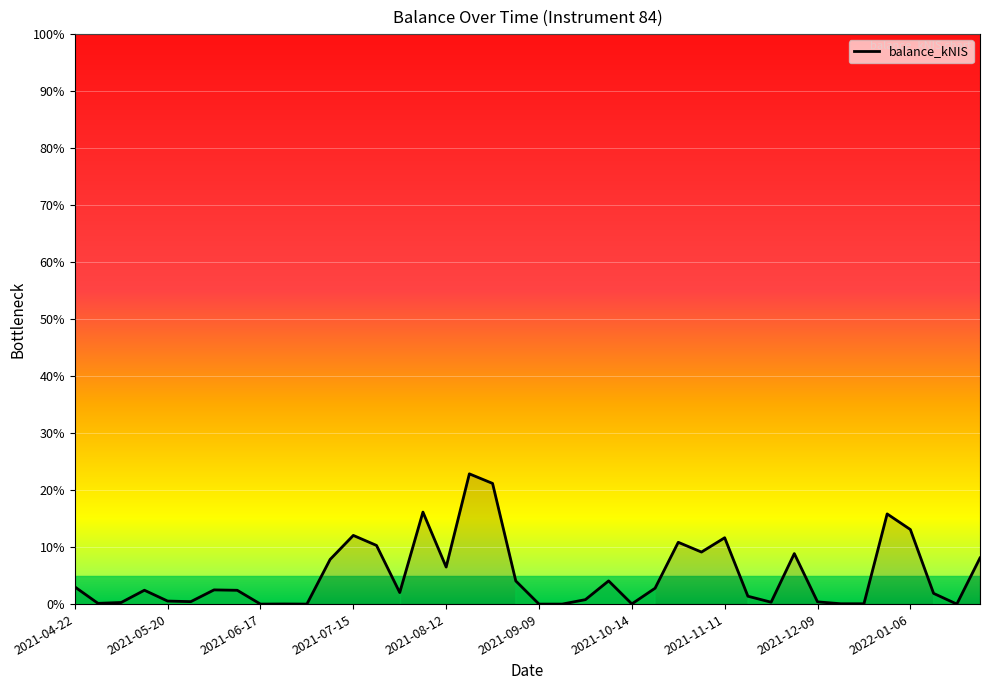

What is the difference between the maximum and minimum values?

22.9